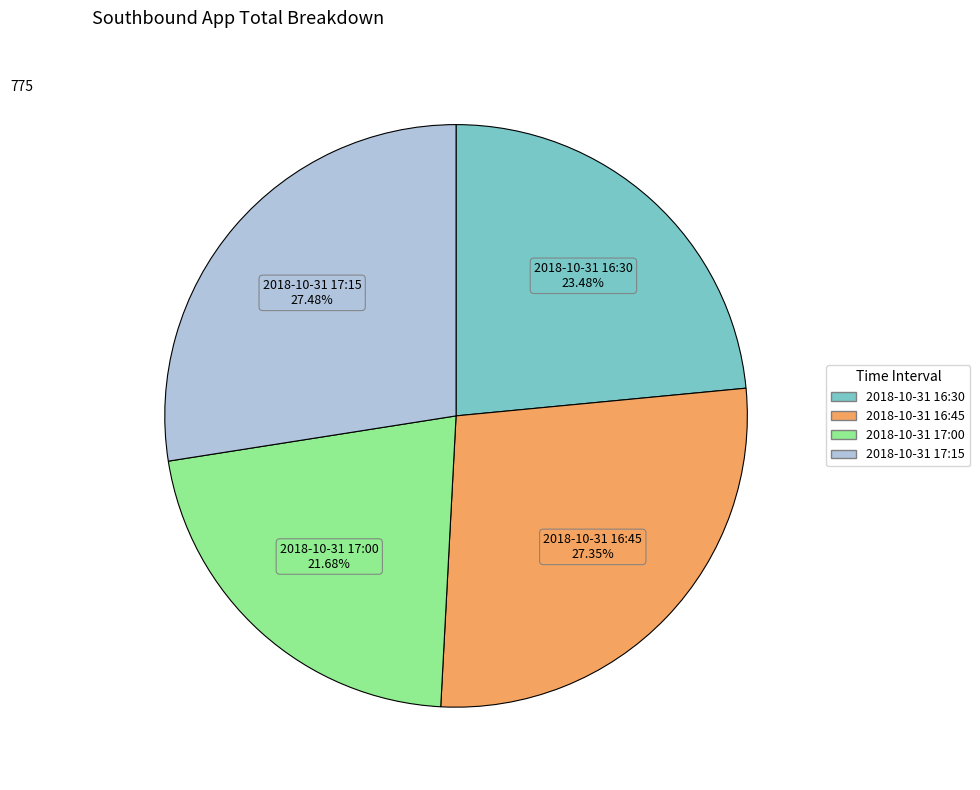

What percentage is the 2018-10-31 17:00 slice, to the nearest percent?

22%